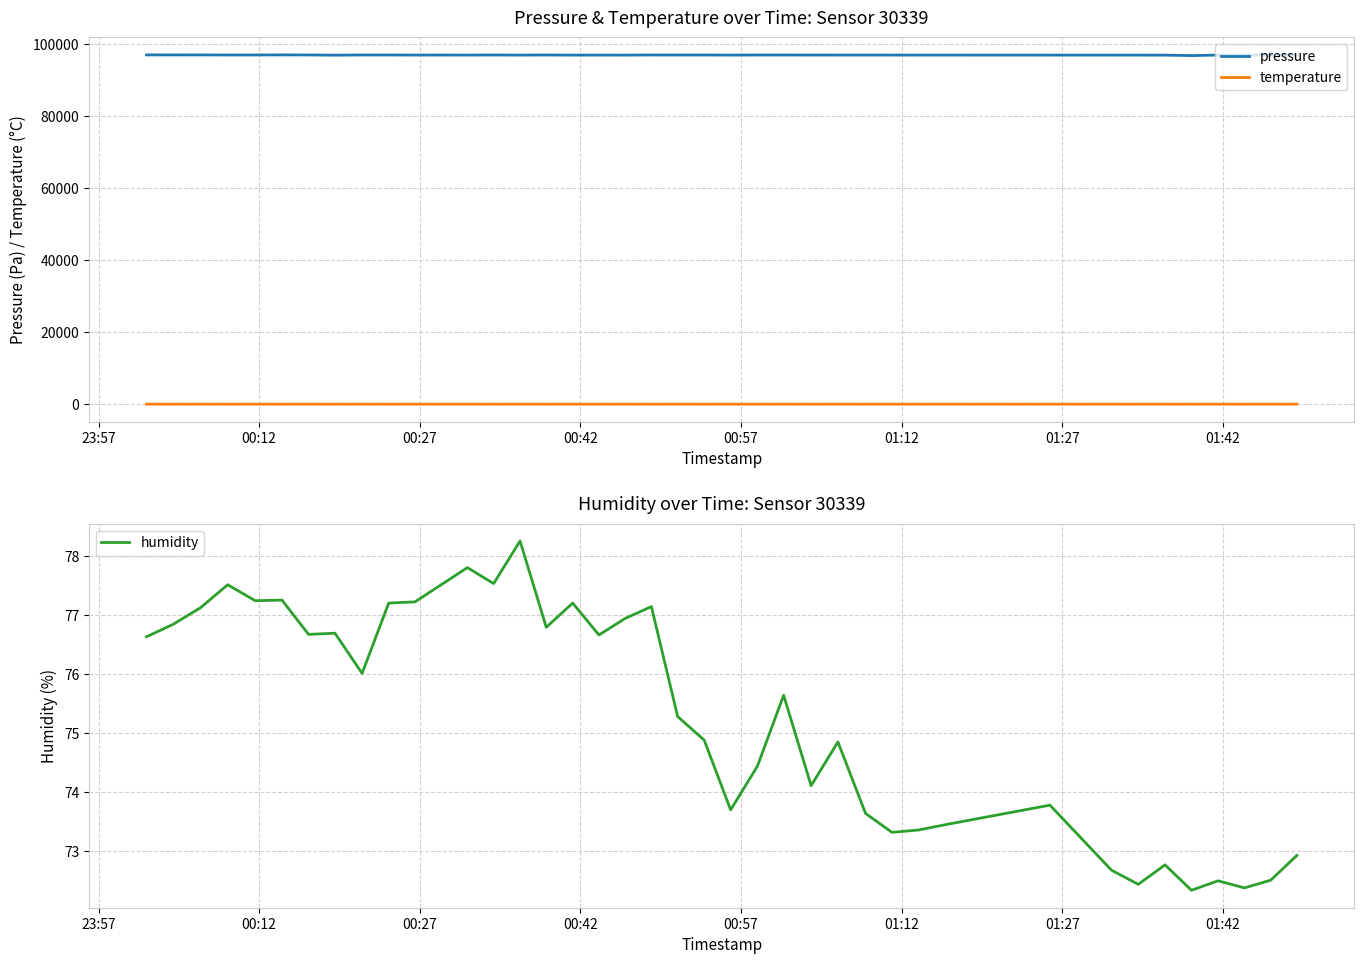

At how many categories does at least one series exceed 25353?

40